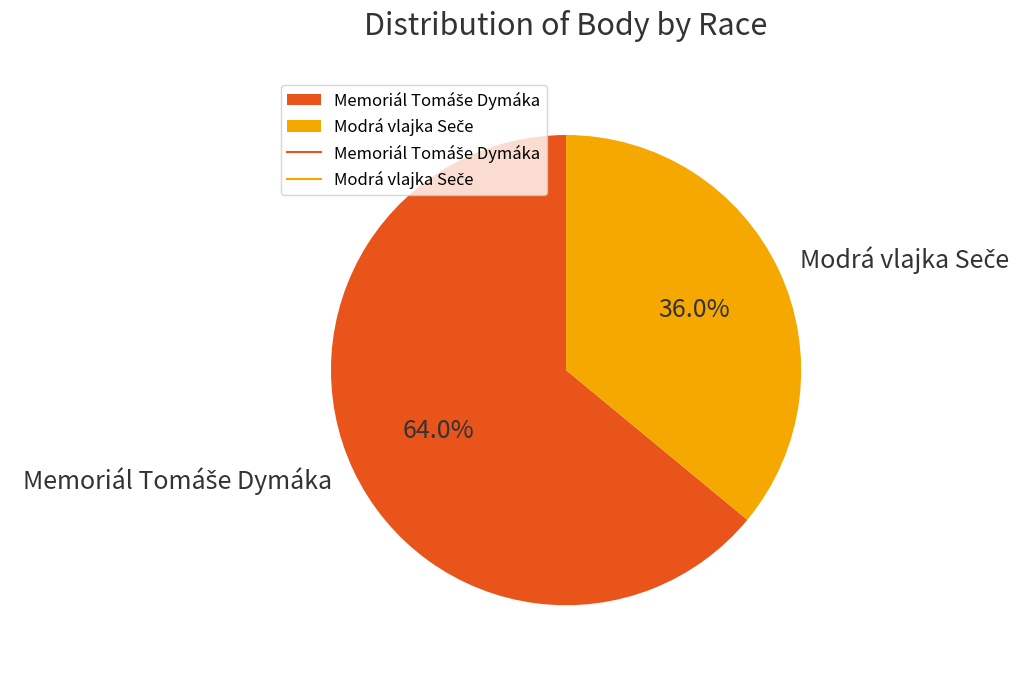

Is there any slice that represents more than half of the pie?

Yes